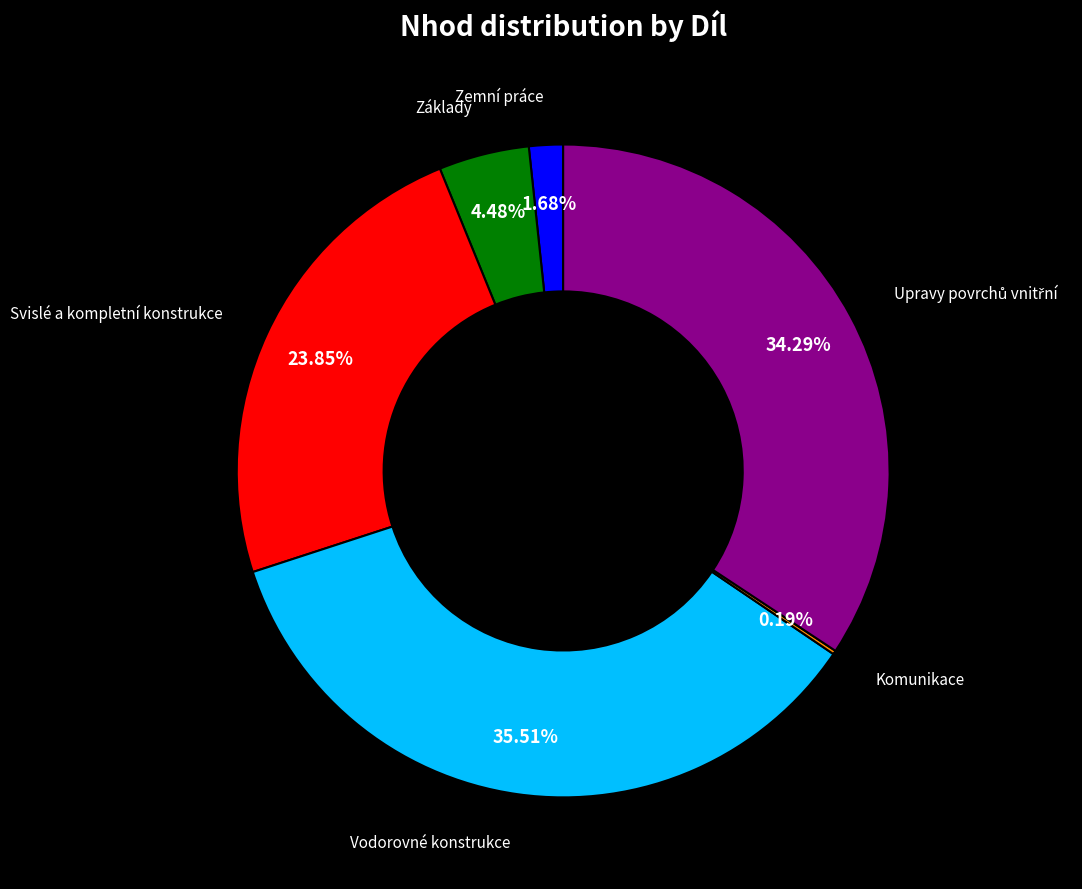

Is there any slice that represents more than half of the pie?

No